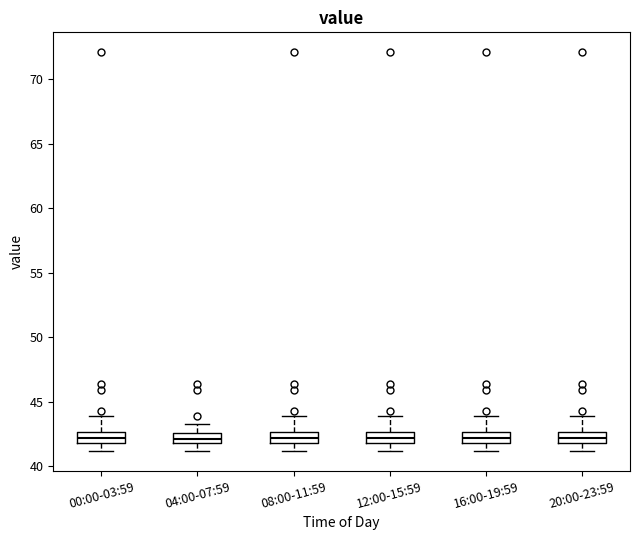

Reading left to right, transcribe this box plot: for each box, give where its median line is, the range the box spans, and where its two whiskers end, as read against the y-axis. The values are not printed on the chart, so give them approximately, as read against the axis.

00:00-03:59: median 42.0 (inside the box), box 42.0 to 42.5, whiskers 41.0 to 44.0
04:00-07:59: median 42.0 (inside the box), box 42.0 to 42.5, whiskers 41.0 to 43.5
08:00-11:59: median 42.0 (inside the box), box 42.0 to 42.5, whiskers 41.0 to 44.0
12:00-15:59: median 42.0 (inside the box), box 42.0 to 42.5, whiskers 41.0 to 44.0
16:00-19:59: median 42.0 (inside the box), box 42.0 to 42.5, whiskers 41.0 to 44.0
20:00-23:59: median 42.0 (inside the box), box 42.0 to 42.5, whiskers 41.0 to 44.0